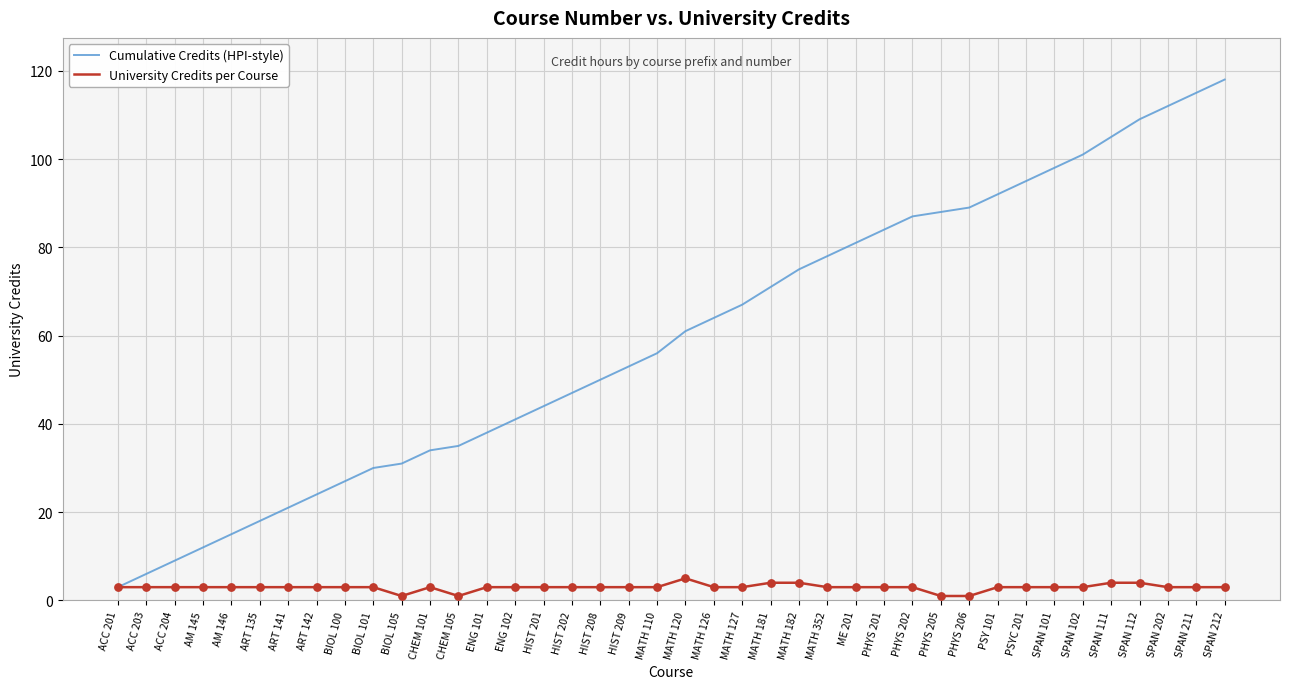

What is the total value across all series at ART 142?

27